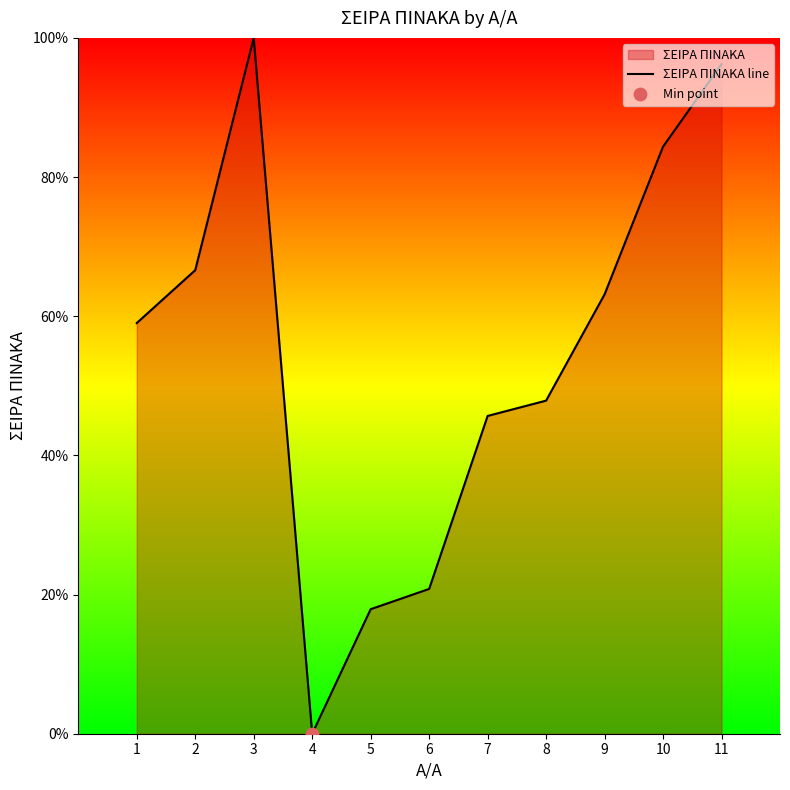

What is the change in value from 10 to 11?

+11.9